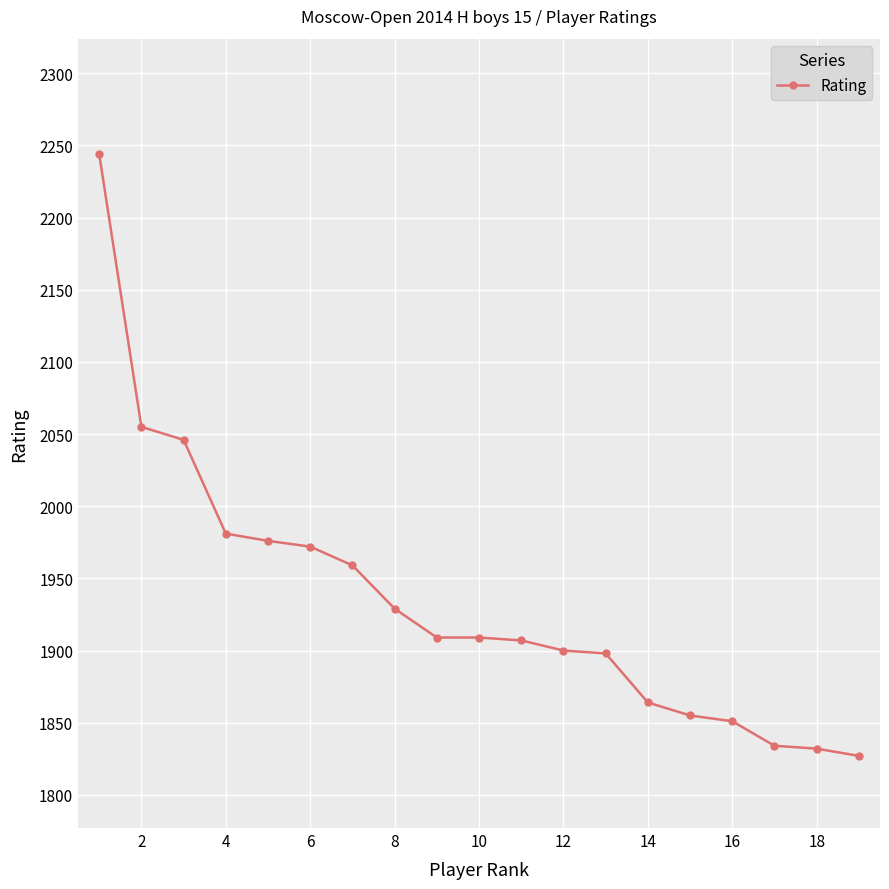

What is the sum of all values?

36748